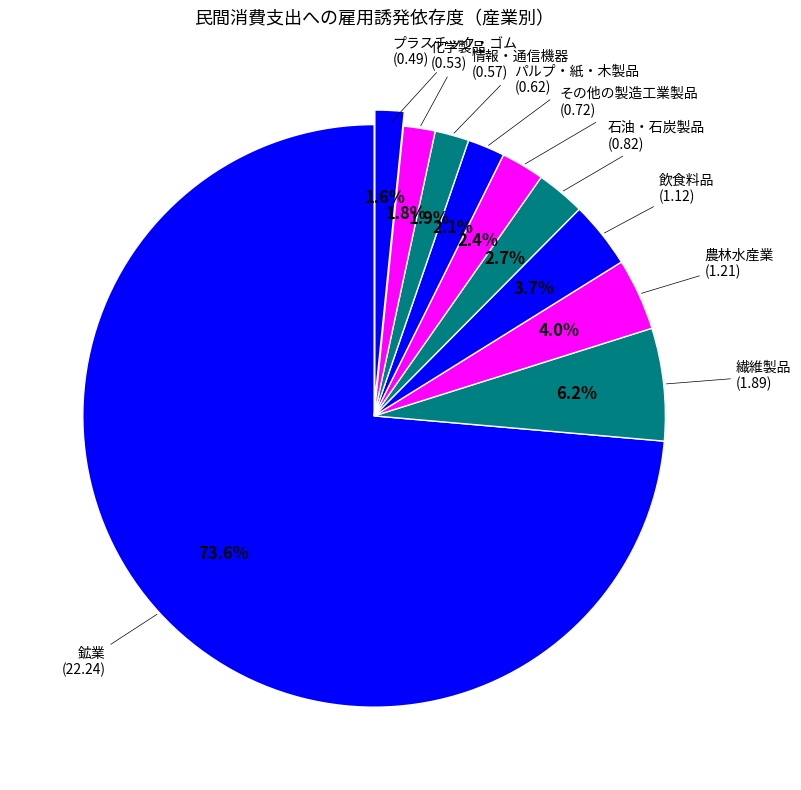

Count the number of slices in the pie.

10